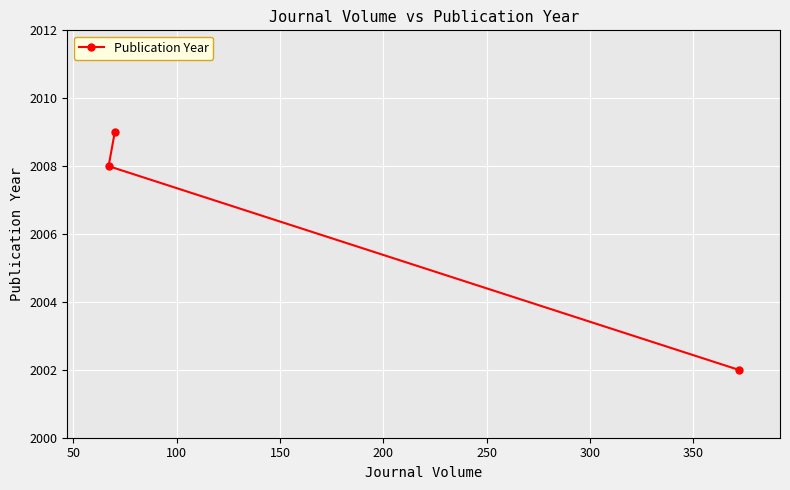

Is this an area chart (filled region under the line)?

No